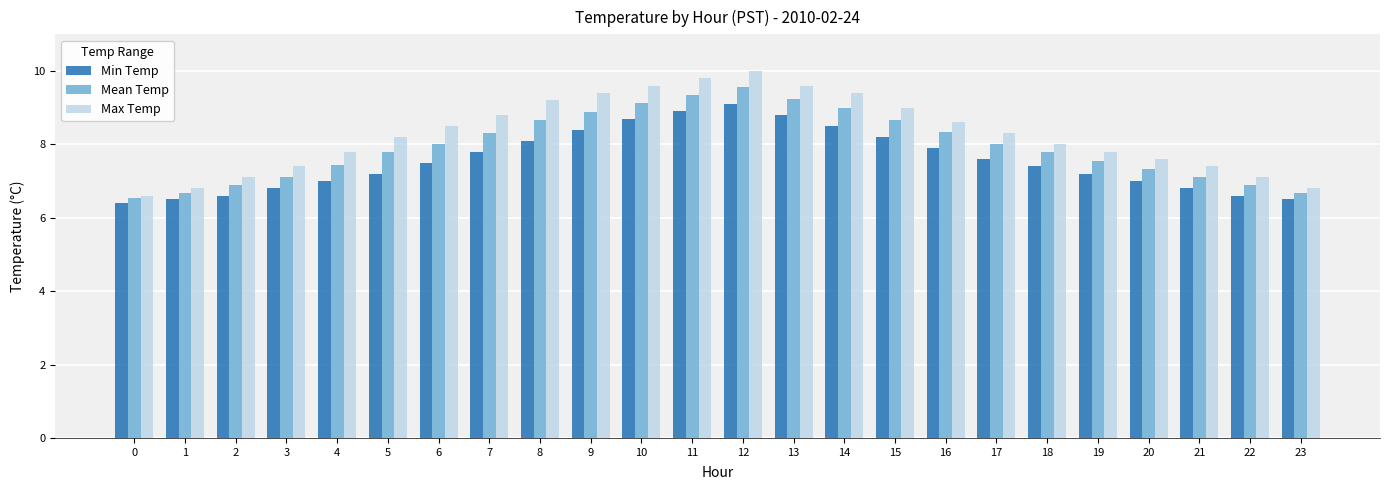

How many data points does each series have?

24